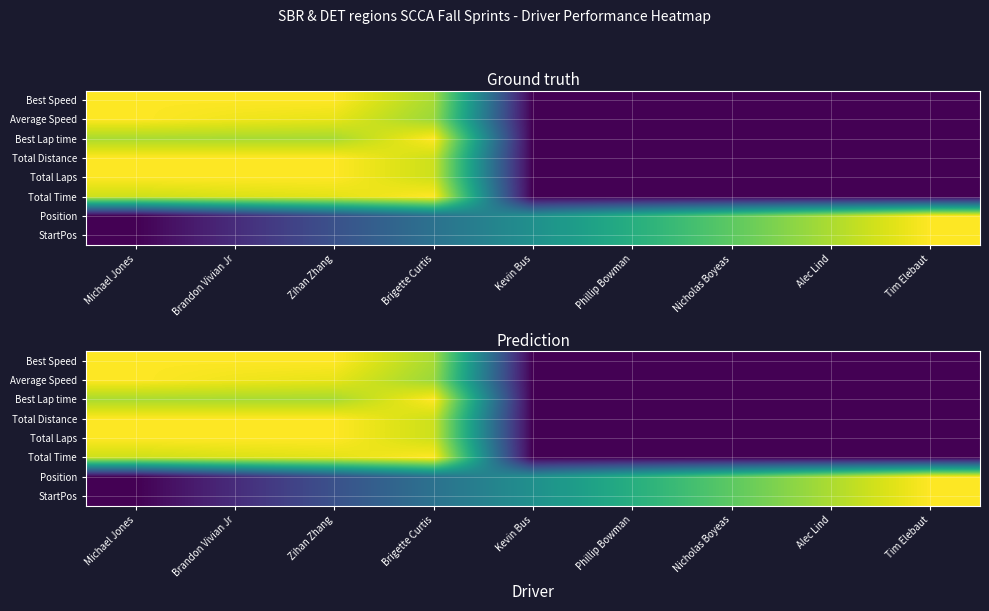

What is the approximate value of Best Speed at Alec Lind?

0.1